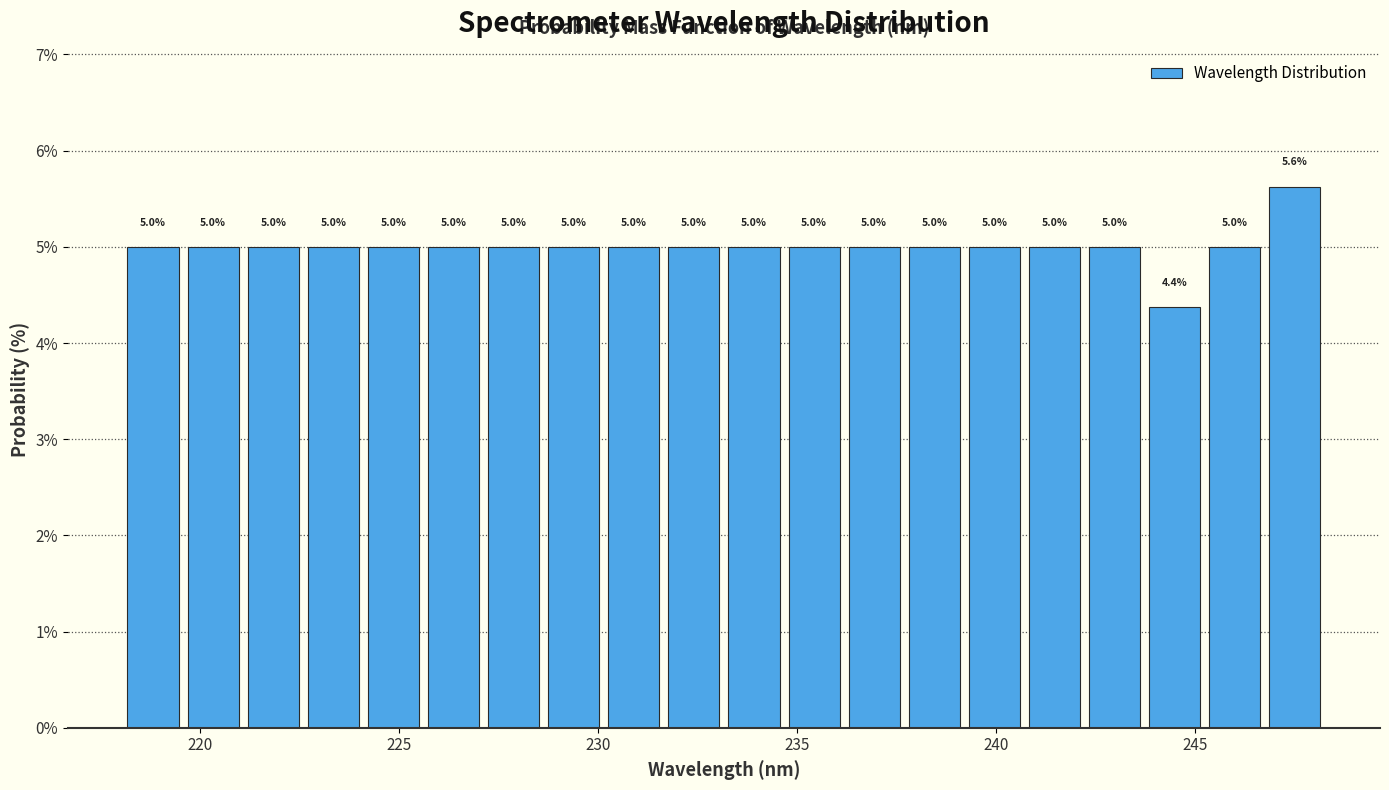

Read against the x-axis, roughly where is the centre of the tallest bar?

247.5